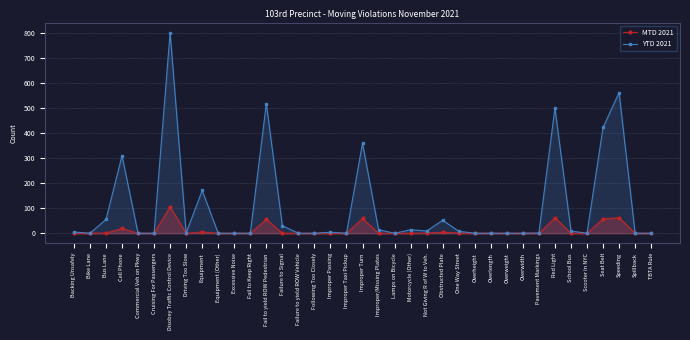

Where is the first local minimum for MTD 2021?

Driving Too Slow